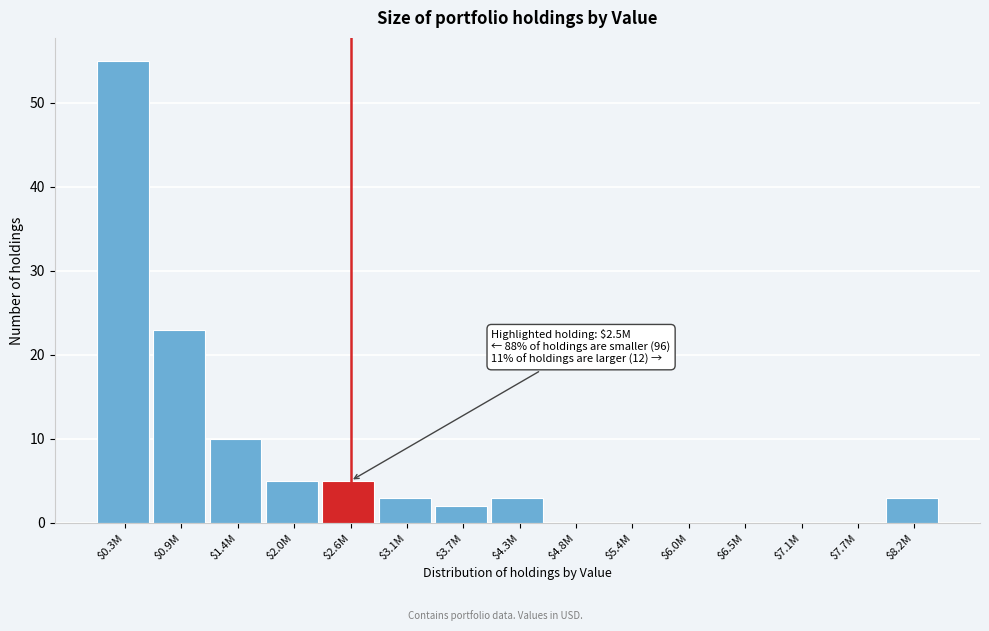

Which label corresponds to the largest value in the chart?

$0.3M